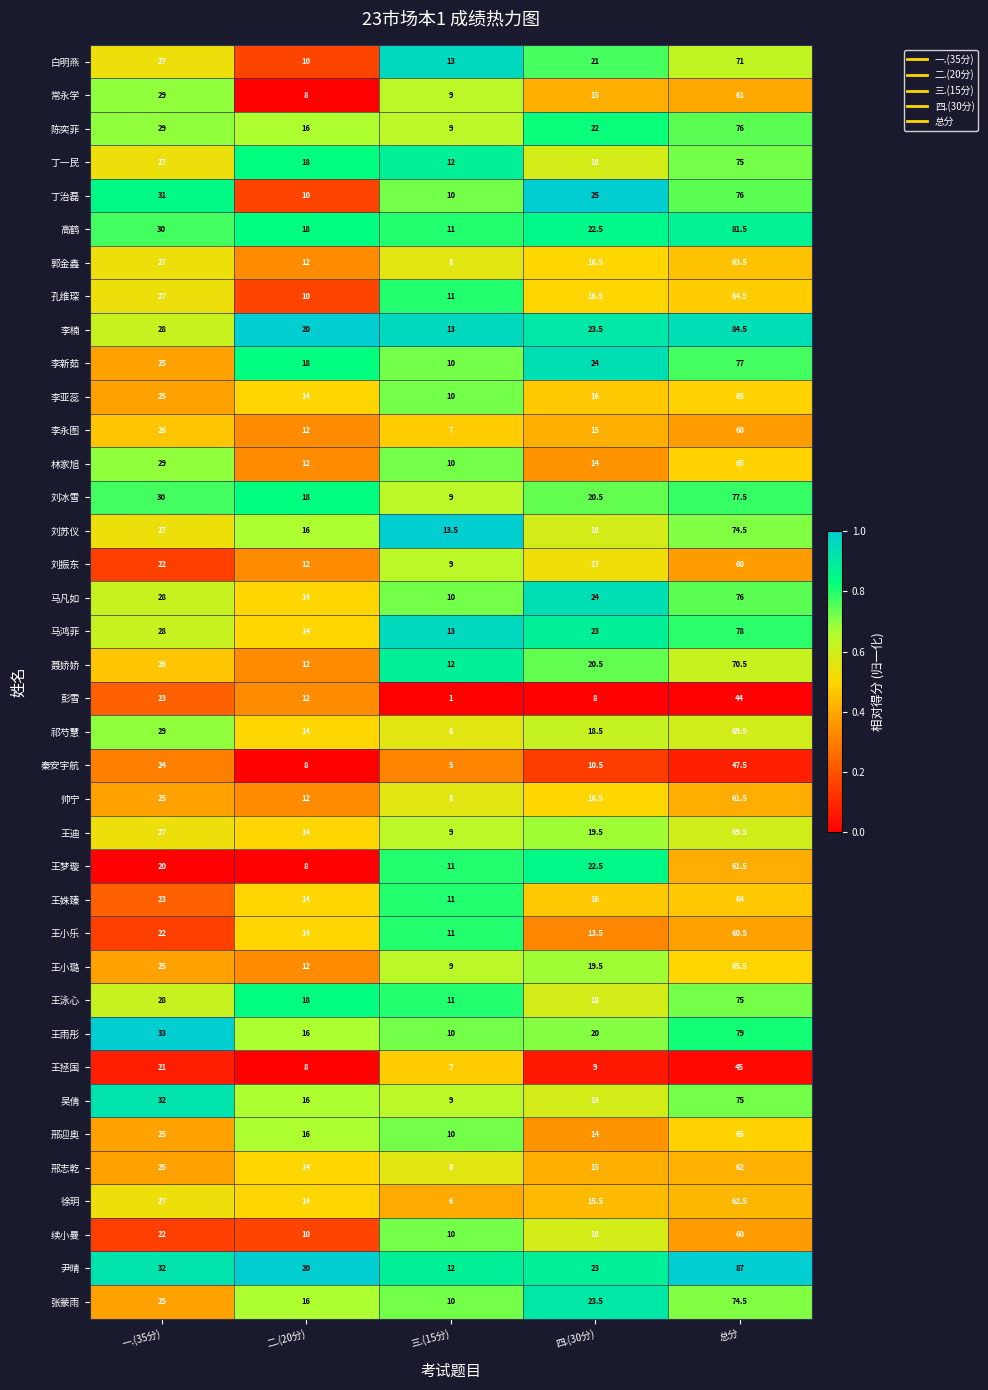

Which label corresponds to the smallest value in the chart?

三.(15分)